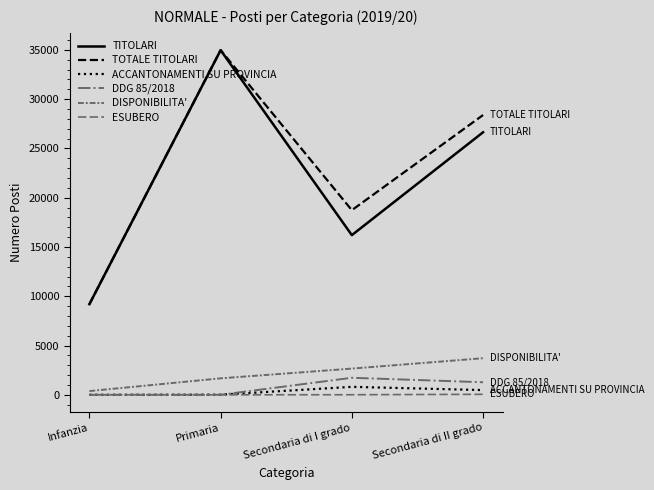

Where is the first local maximum for TITOLARI?

Primaria